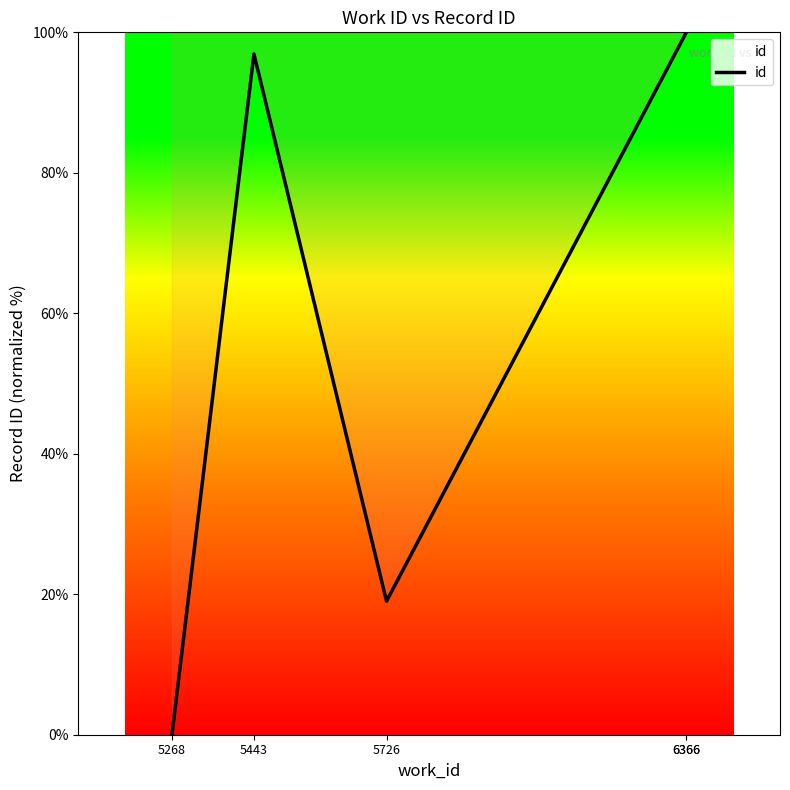

Which category has the lowest value across all series?

5268